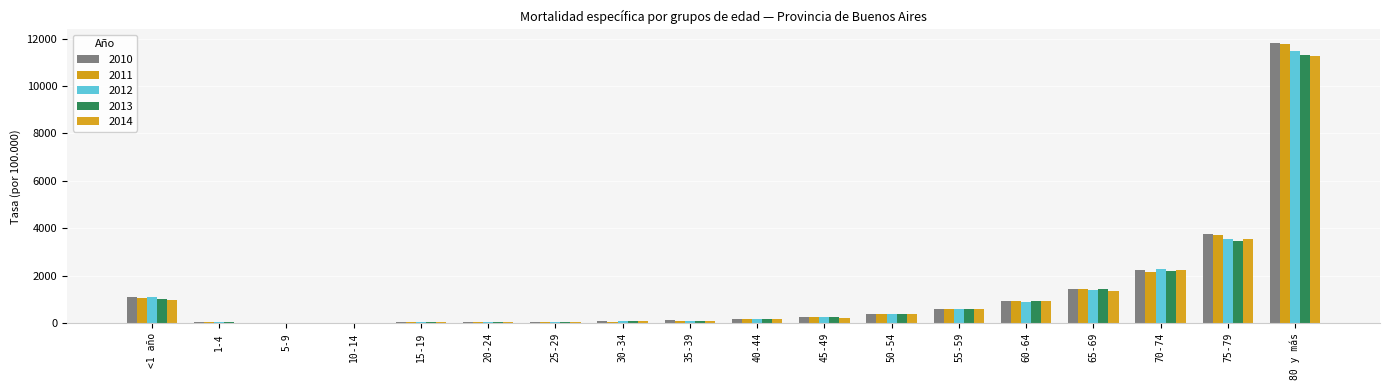

What is the difference between the second highest and second lowest values in the 2010 series?

3731.8